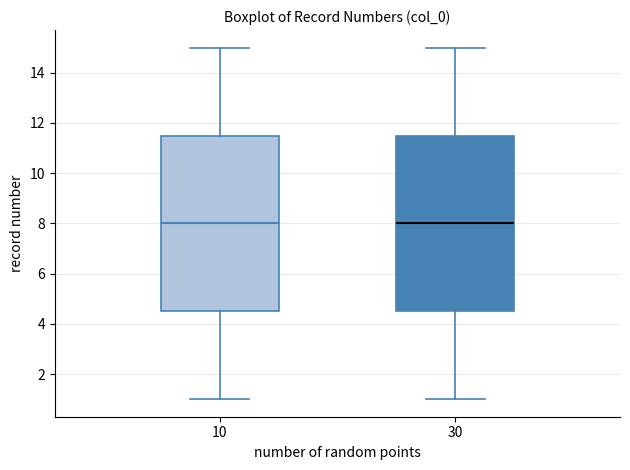

Reading left to right, transcribe this box plot: for each box, give where its median line is, the range the box spans, and where its two whiskers end, as read against the y-axis. The values are not printed on the chart, so give them approximately, as read against the axis.

10: median 8.0, box 4.6 to 11.6, whiskers 1.0 to 15.0
30: median 8.0, box 4.6 to 11.6, whiskers 1.0 to 15.0